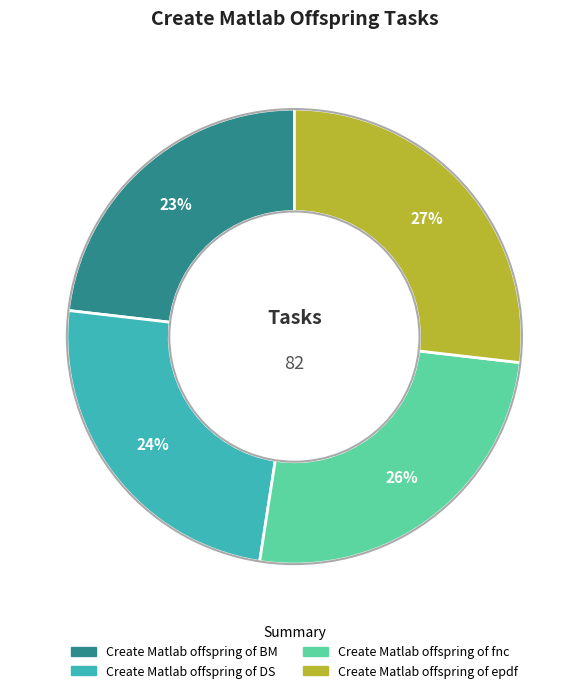

Rank the categories by value from lowest to highest.

Create Matlab offspring of BM, Create Matlab offspring of DS, Create Matlab offspring of fnc, Create Matlab offspring of epdf